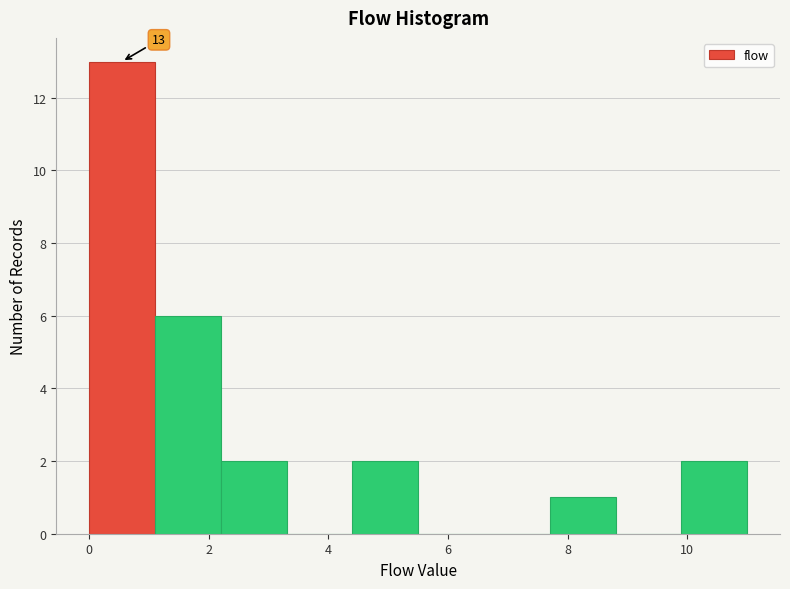

Over which range of the x-axis is the bar tallest?

0.0 to 1.1